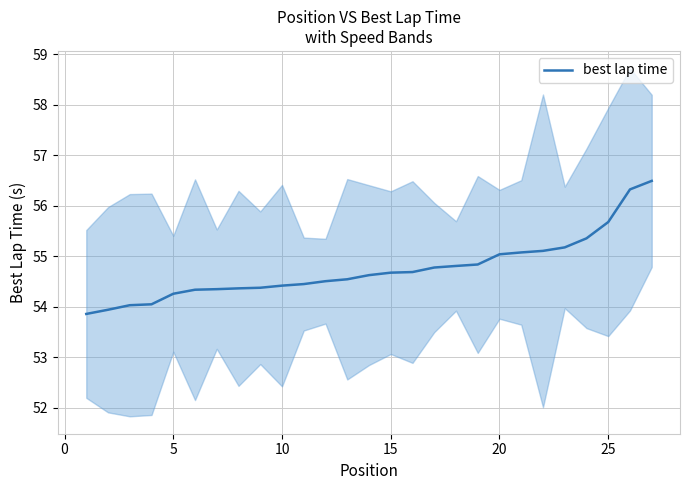

What is the greatest value displayed?

56.5